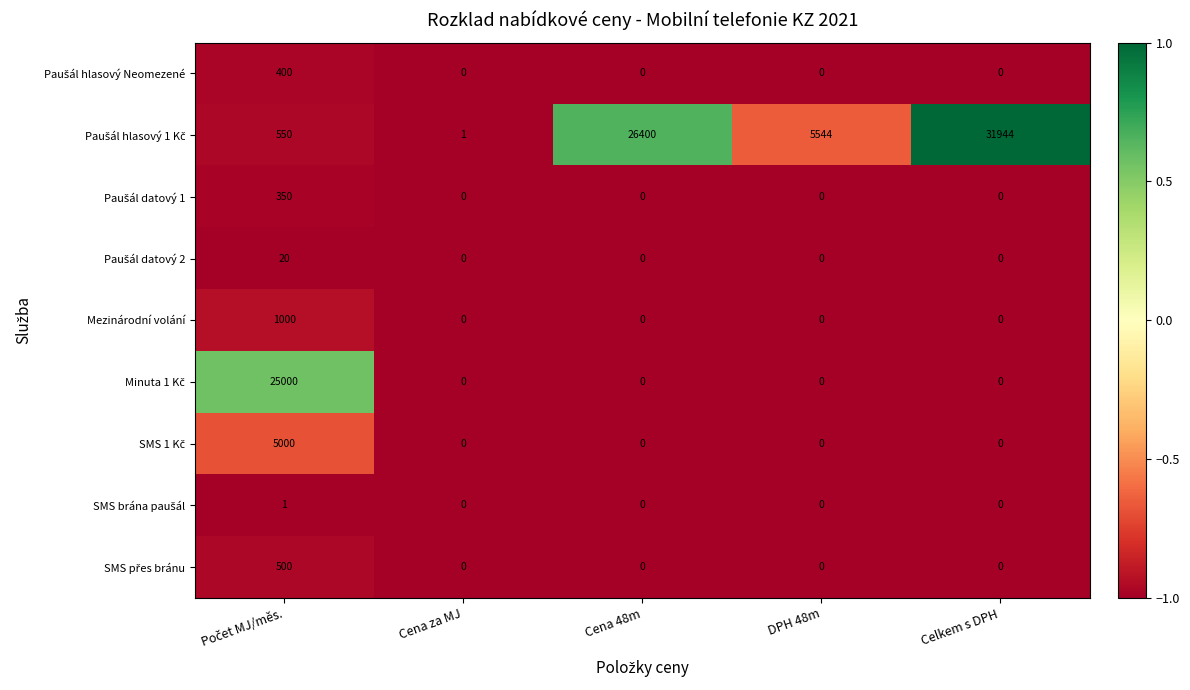

What is the difference between the highest and lowest values at DPH 48m?

5544